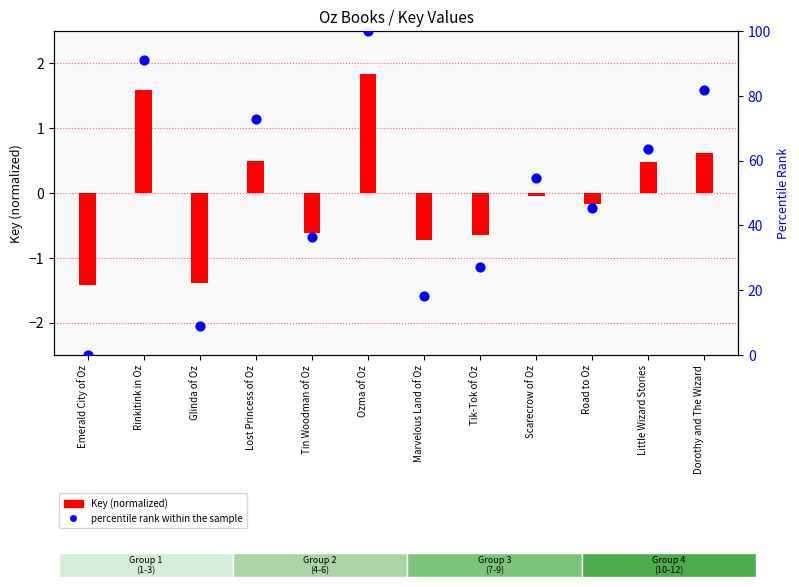

Approximately how many times larger is the value at Dorothy and The Wizard compared to Scarecrow of Oz?

1.5